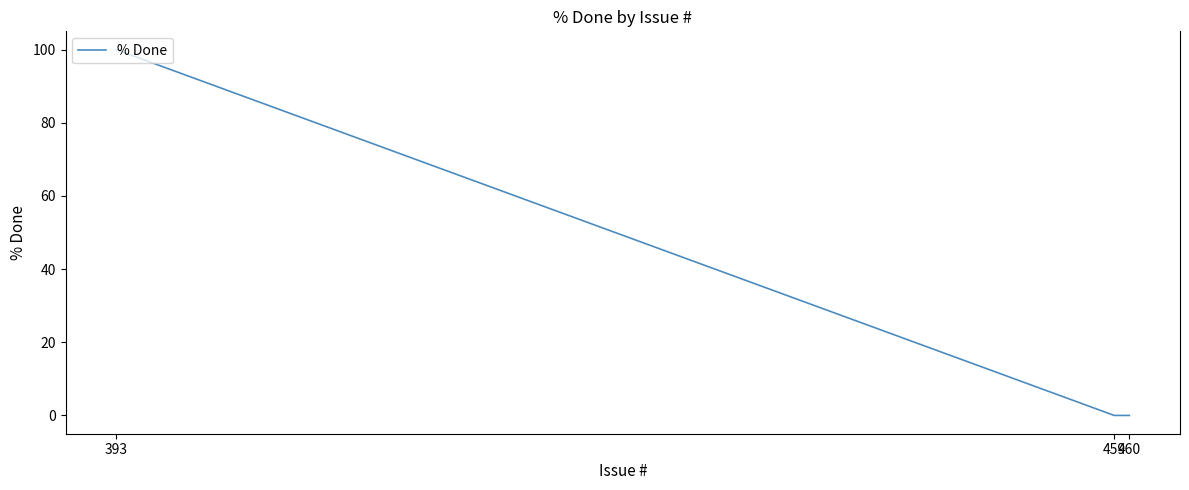

What is the average value?

33